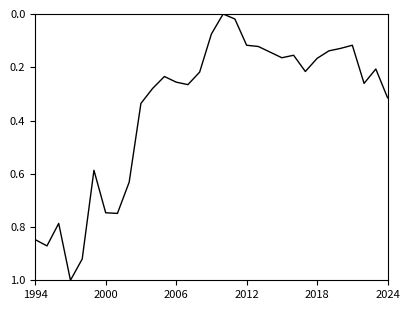

Reading left to right, transcribe all the data shown in this chart.

0.8	0.9	0.8	1.0	0.9	0.6	0.7	0.7	0.6	0.3	0.3	0.2	0.3	0.3	0.2	0.1	0.0	0.0	0.1	0.1	0.1	0.2	0.2	0.2	0.2	0.1	0.1	0.1	0.3	0.2	0.3